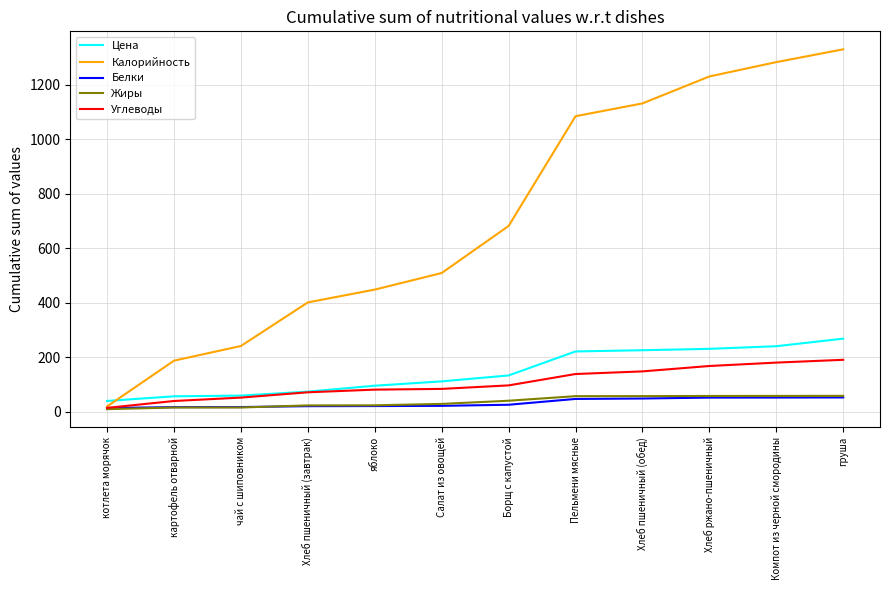

True or false: Белки and Цена intersect in this chart.

False